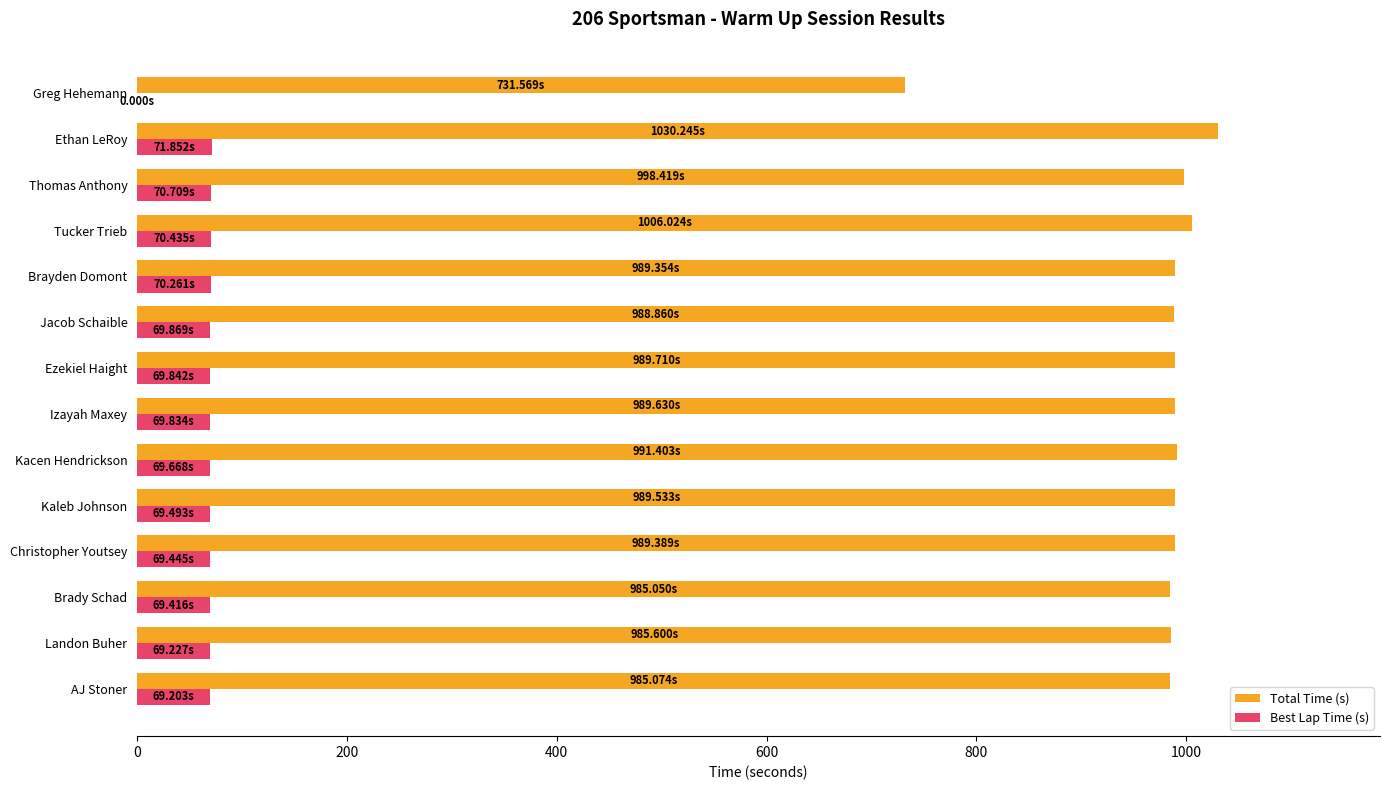

What is the sum of all Total Time (s) values?

13649.9